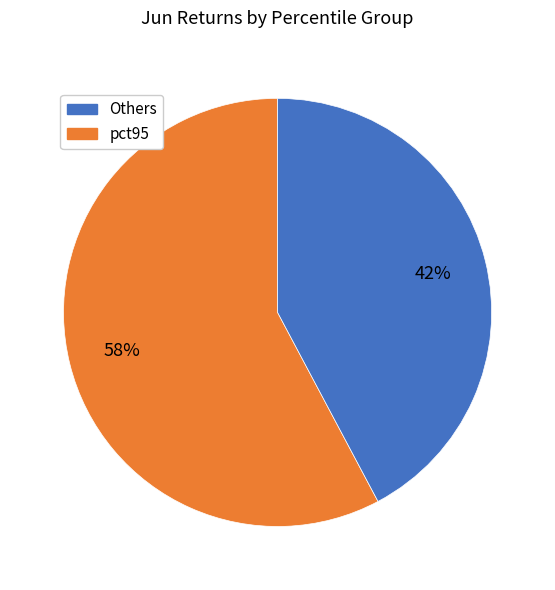

Is there a majority slice in this chart?

Yes